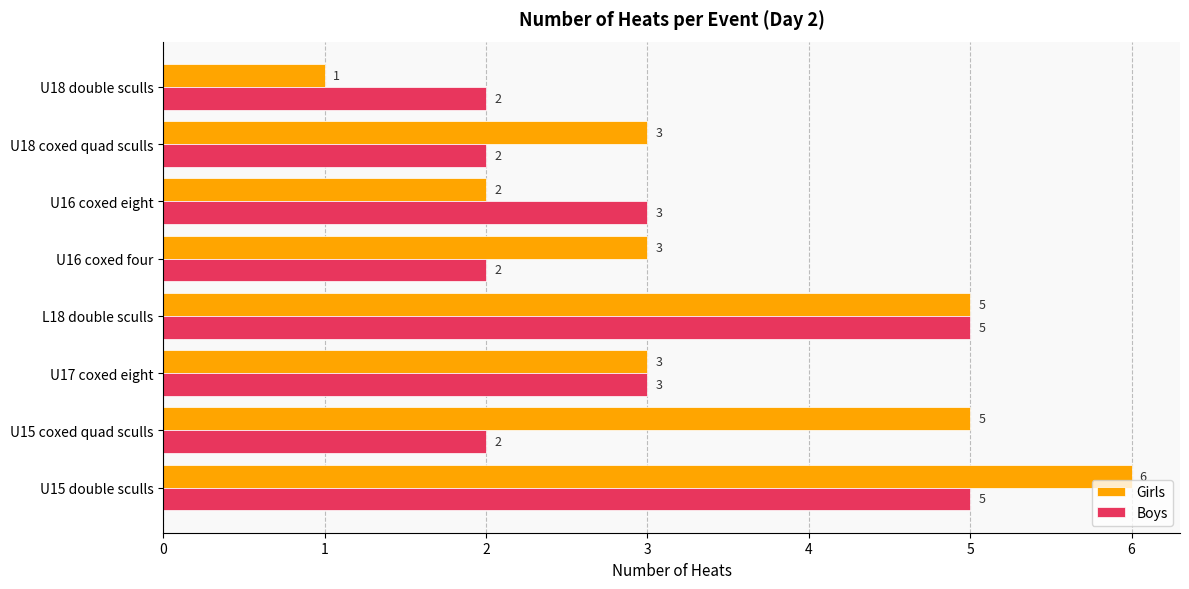

What is the maximum value shown in the chart?

6